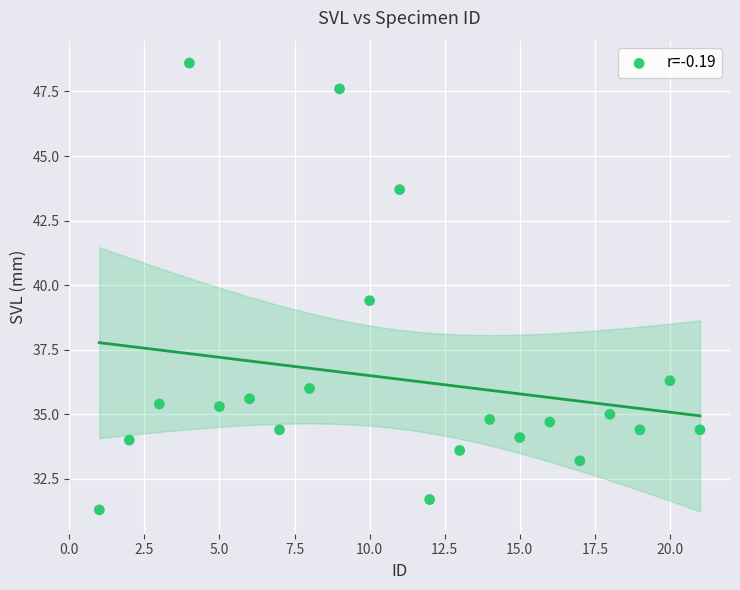

What Y value in the scatter plot is closest to 39?

39.4